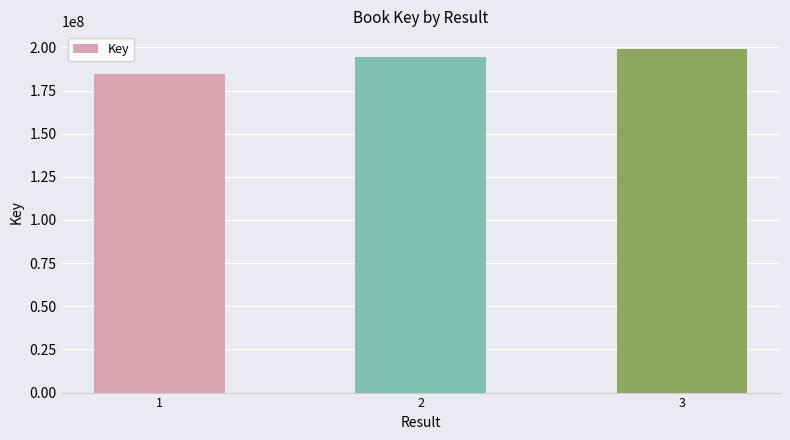

How many distinct data groups are displayed?

1